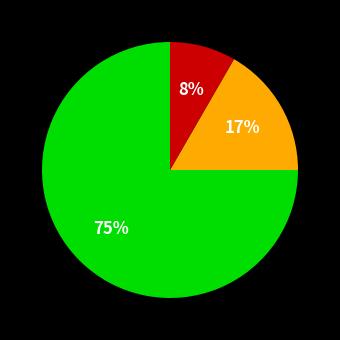

To the nearest percent, what is the average slice percentage?

33%